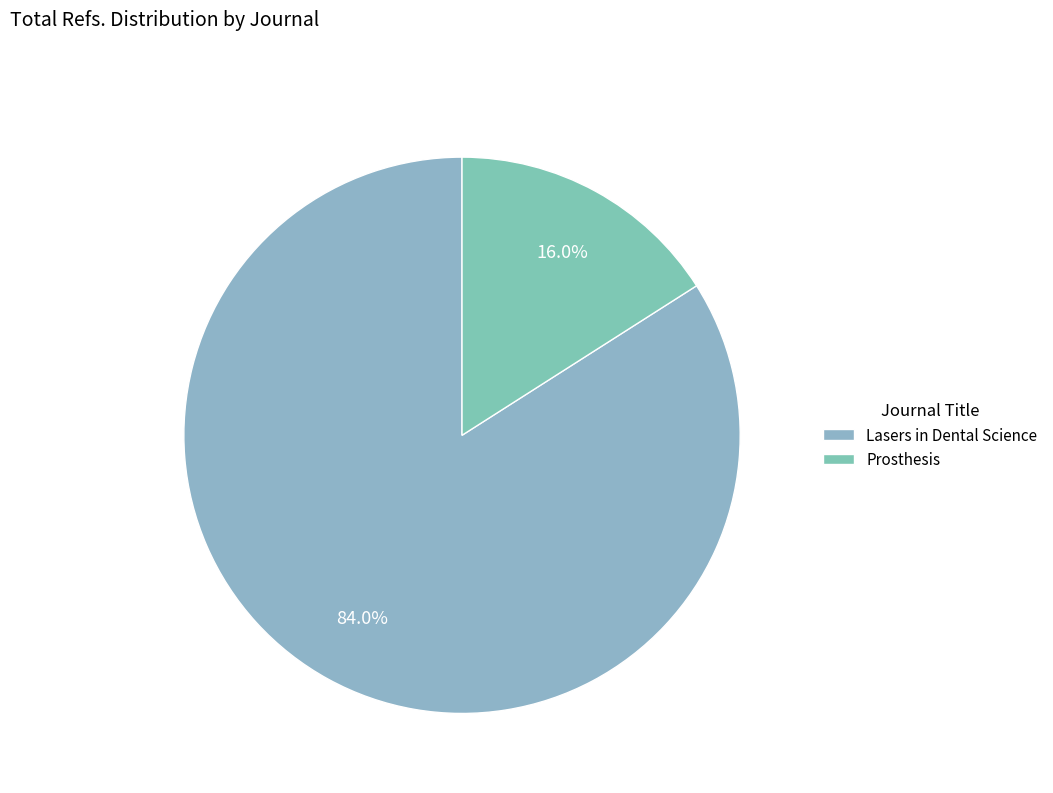

What percentage is the Lasers in Dental Science slice, to the nearest percent?

84%